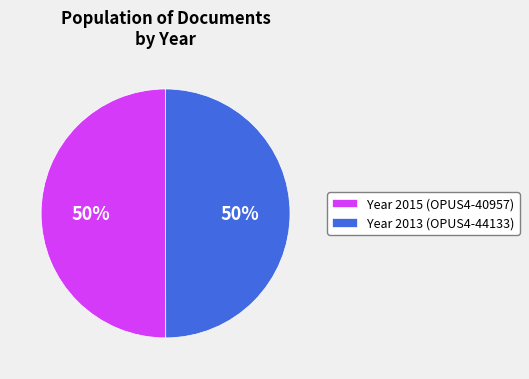

Do Year 2015 (OPUS4-40957) and Year 2013 (OPUS4-44133) together represent more than half of the pie?

Yes